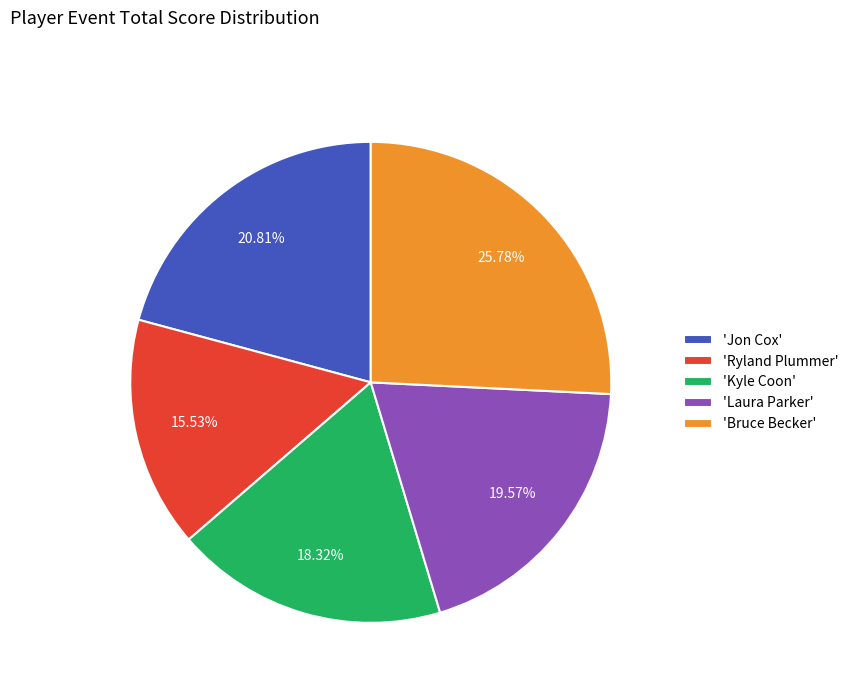

Combined, do 'Laura Parker' and 'Ryland Plummer' account for over 50%?

No